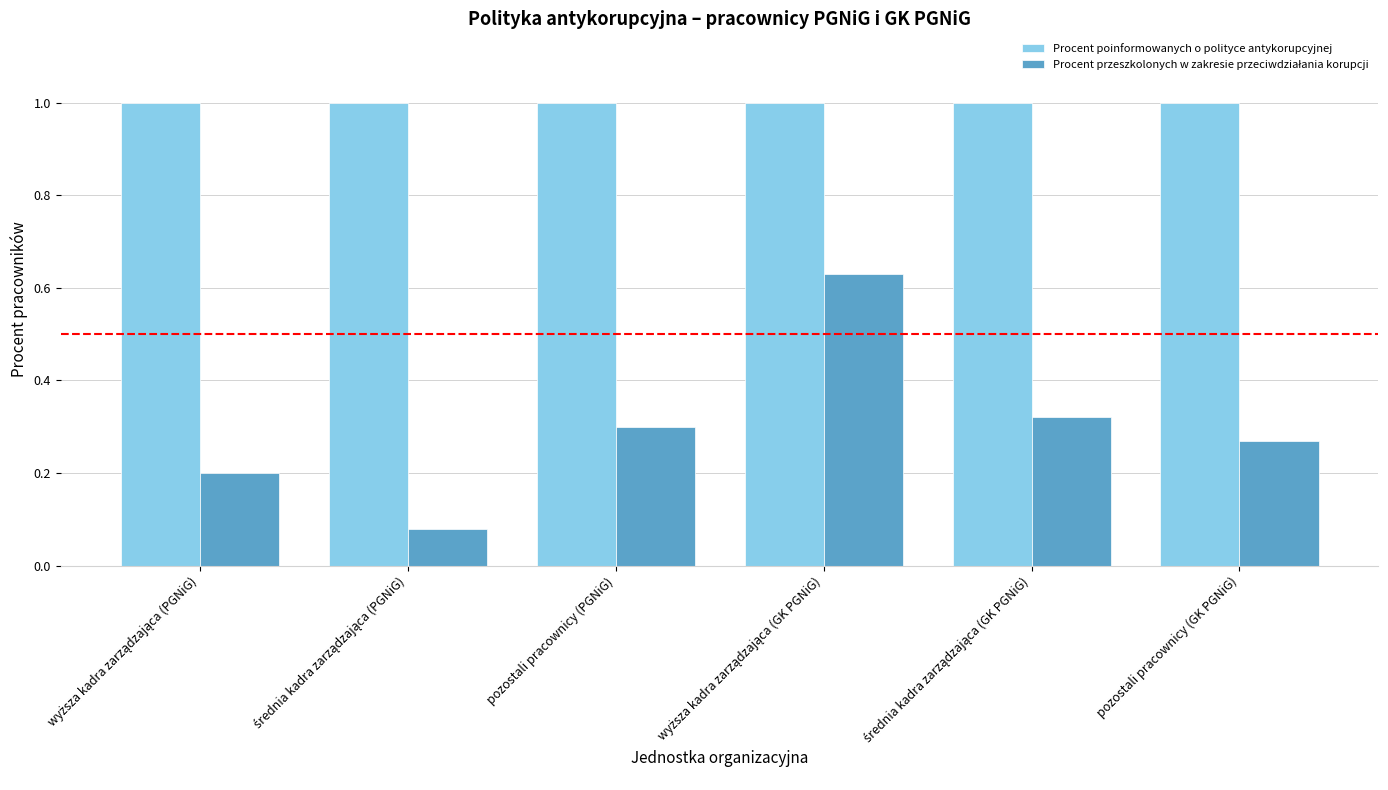

At how many categories does at least one series exceed 0?

6